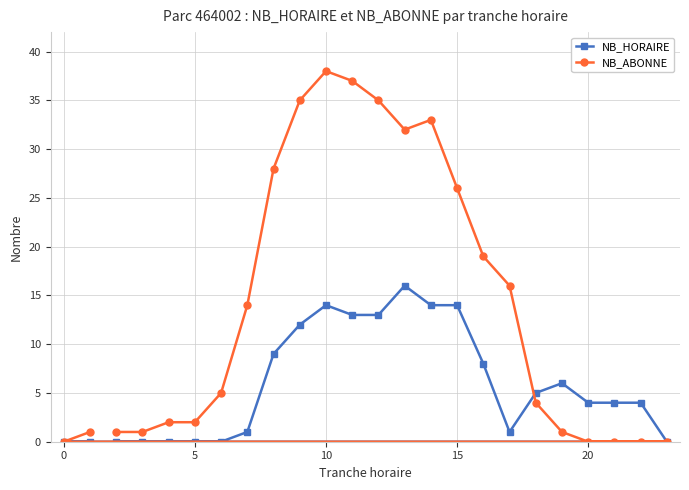

How many lines are shown in the chart?

2